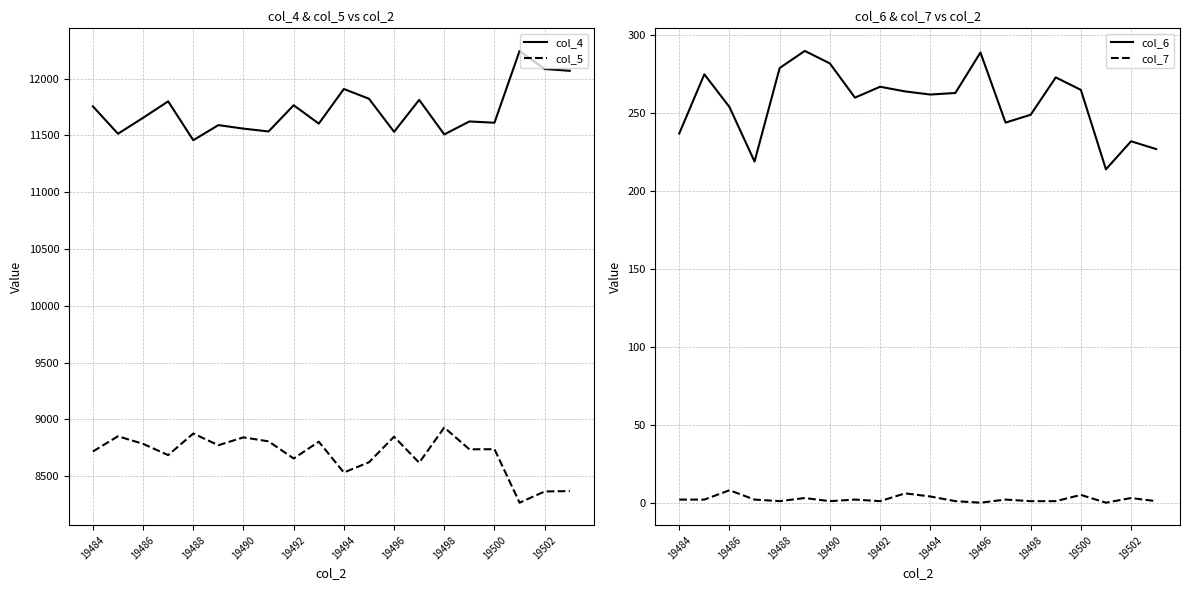

The value of col_6 at 19498 is 445. True or false?

False